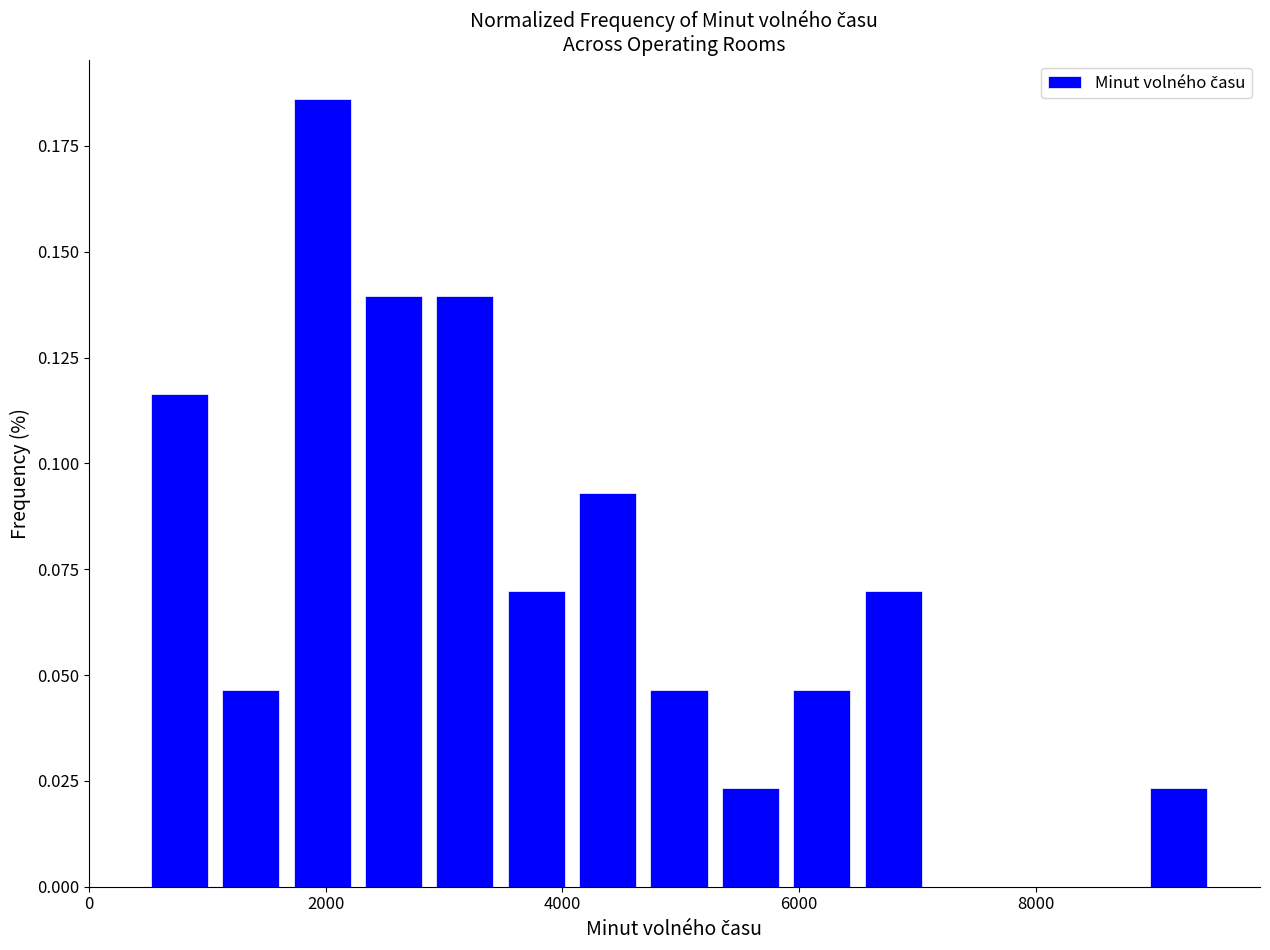

Around what value on the x-axis is the tallest bar? Give the approximate position of its centre, as read against the axis.

2000